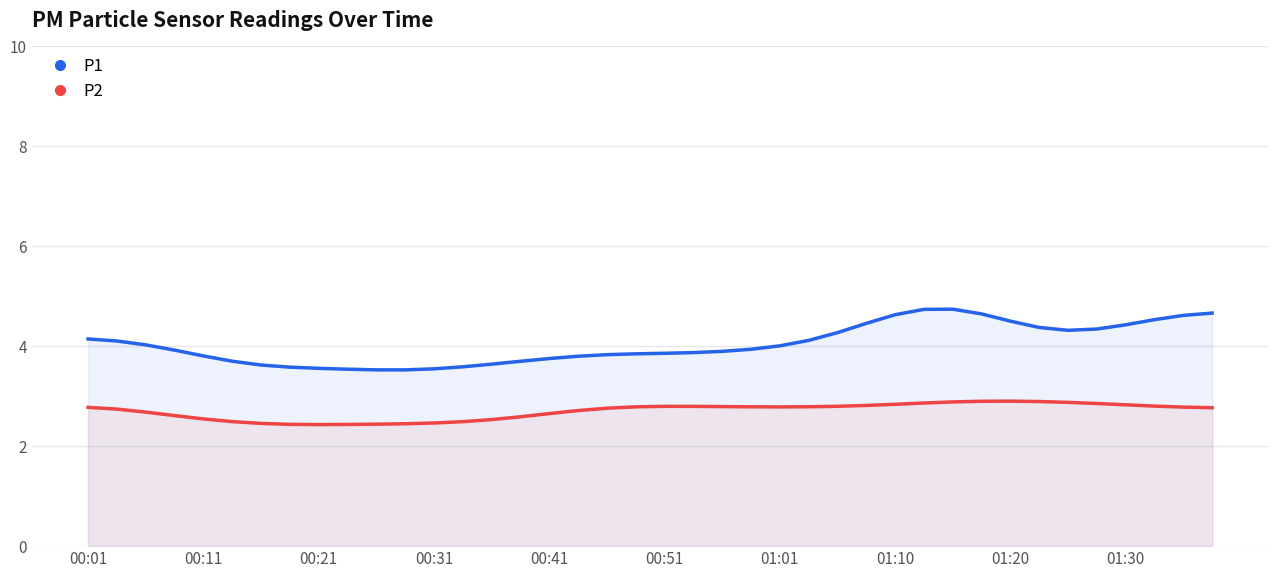

What is the greatest value displayed?

4.7